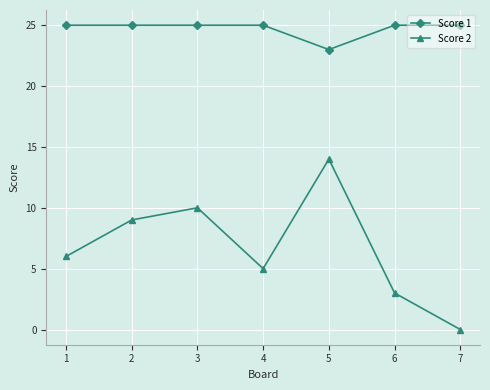

At which label does Score 2 reach its minimum?

7